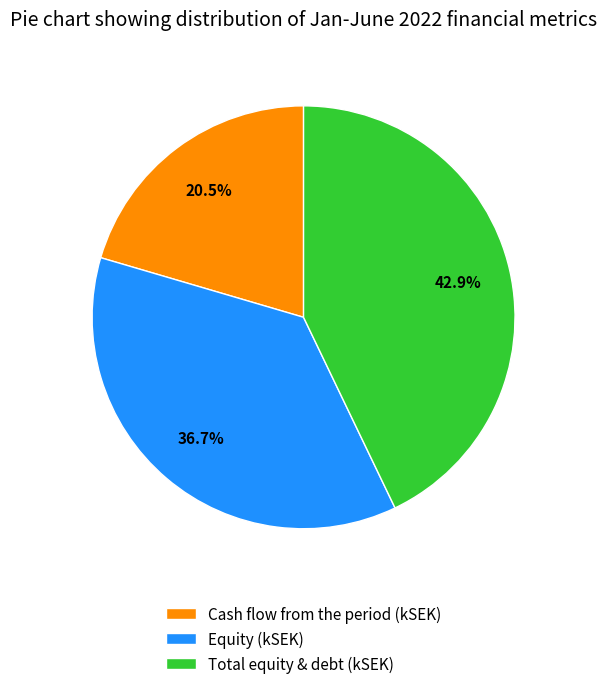

What is the smallest slice in the pie chart?

Cash flow from the period (kSEK)